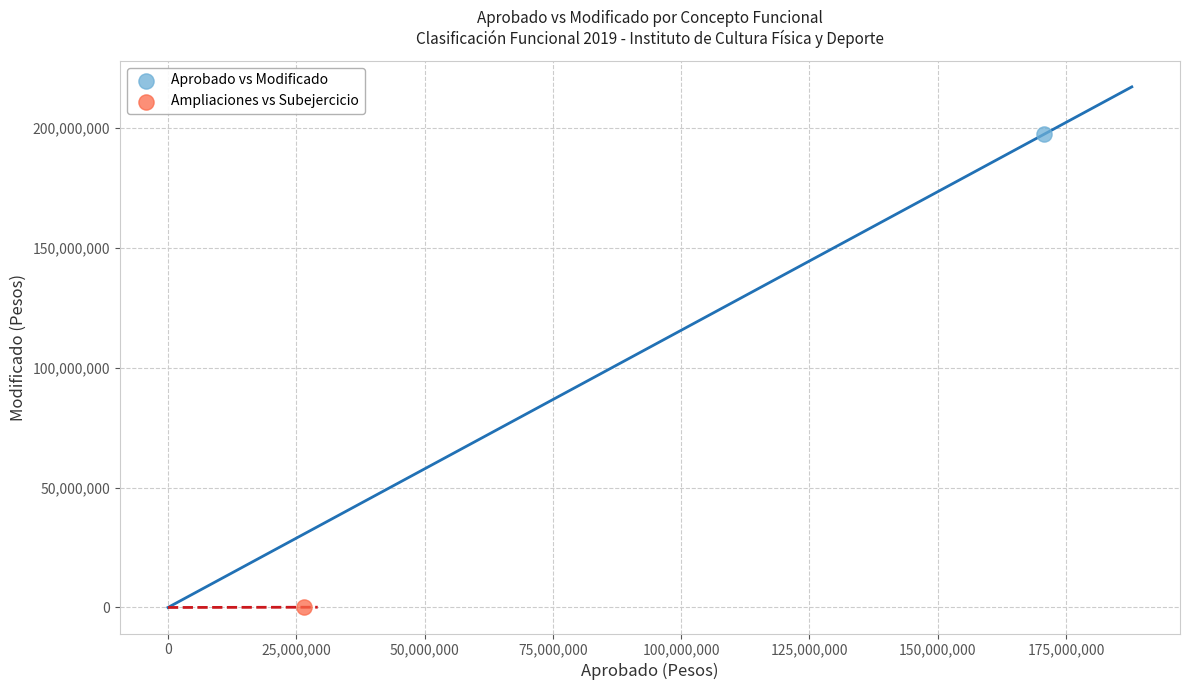

What are all the series names shown in the legend?

Aprobado vs Modificado, Ampliaciones vs Subejercicio